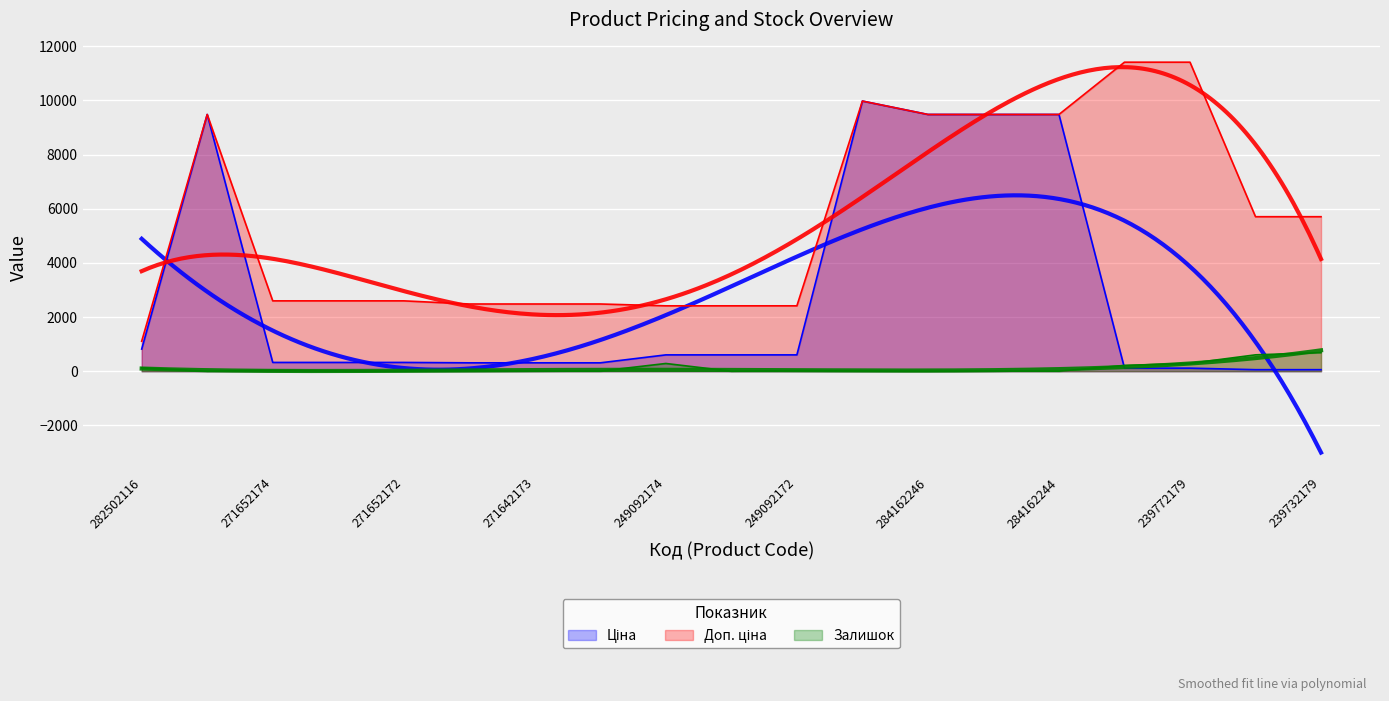

What is the highest value of the Ціна series?

9975.0